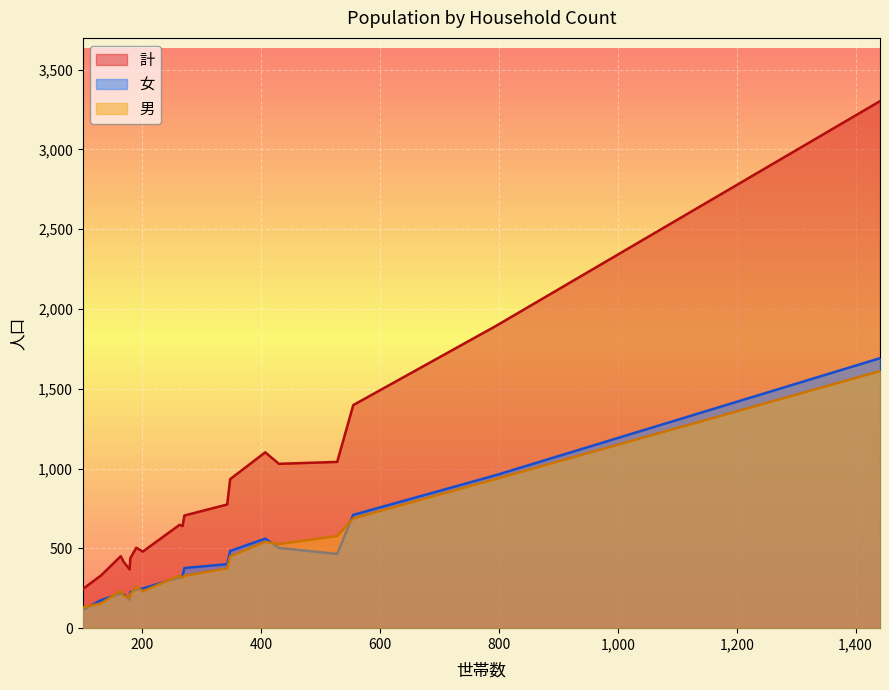

What is the greatest value displayed?

3303